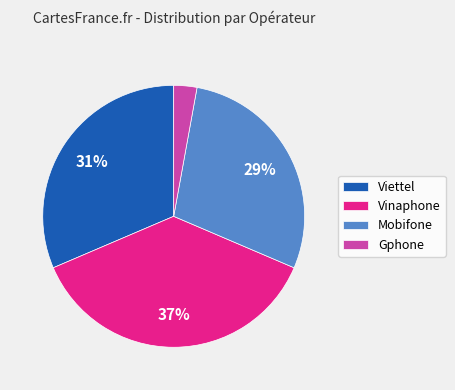

Is there any slice that represents more than half of the pie?

No